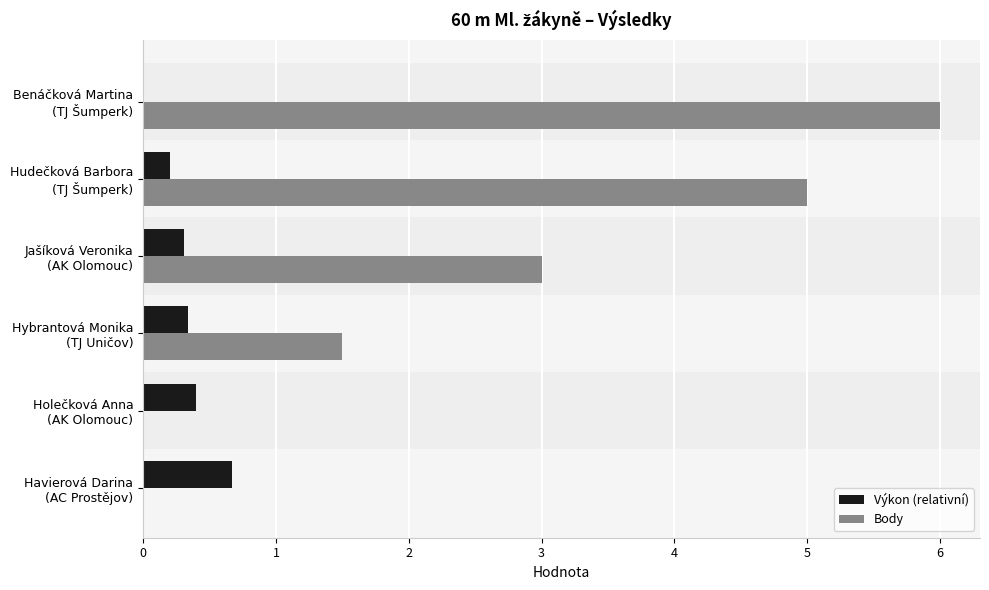

Which series has the largest total across all categories?

Body